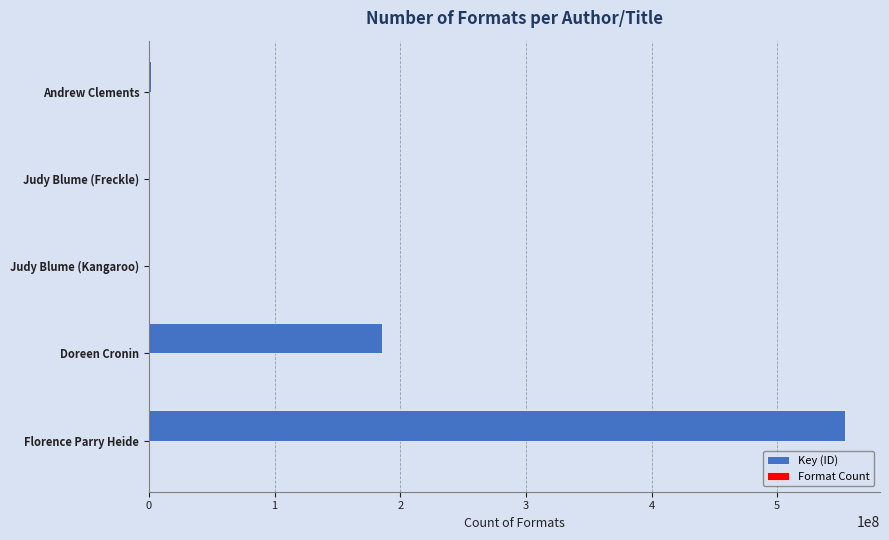

Which series has the largest total across all categories?

Key (ID)